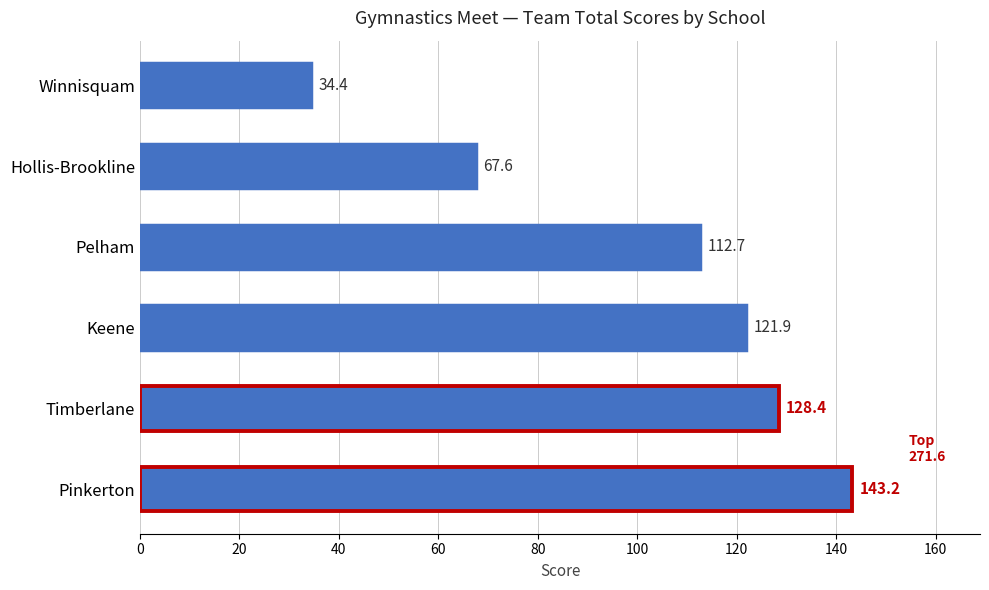

Which label corresponds to the smallest value in the chart?

Winnisquam